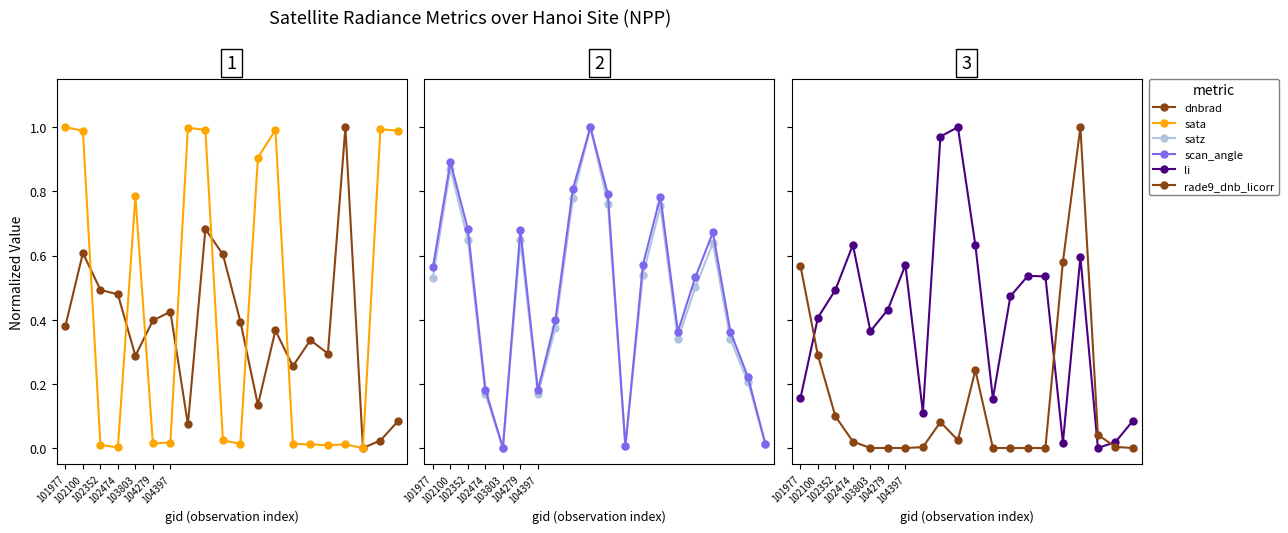

Which series ends up on top after the final intersection of li and scan_angle?

scan_angle